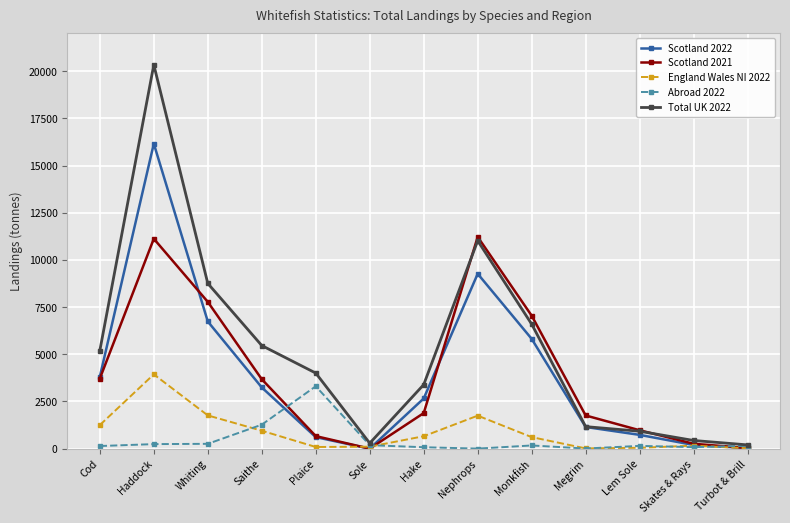

At which category is the sum across all series the highest?

Haddock